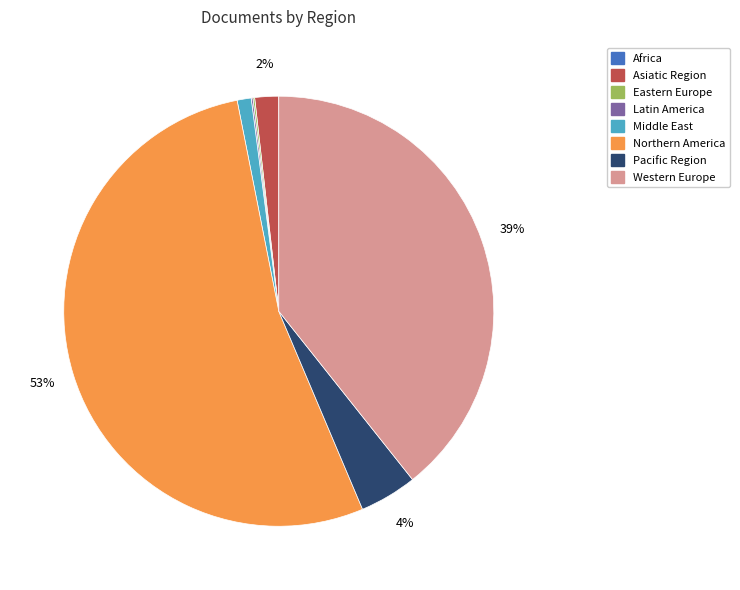

Combined, do Northern America and Asiatic Region account for over 50%?

Yes